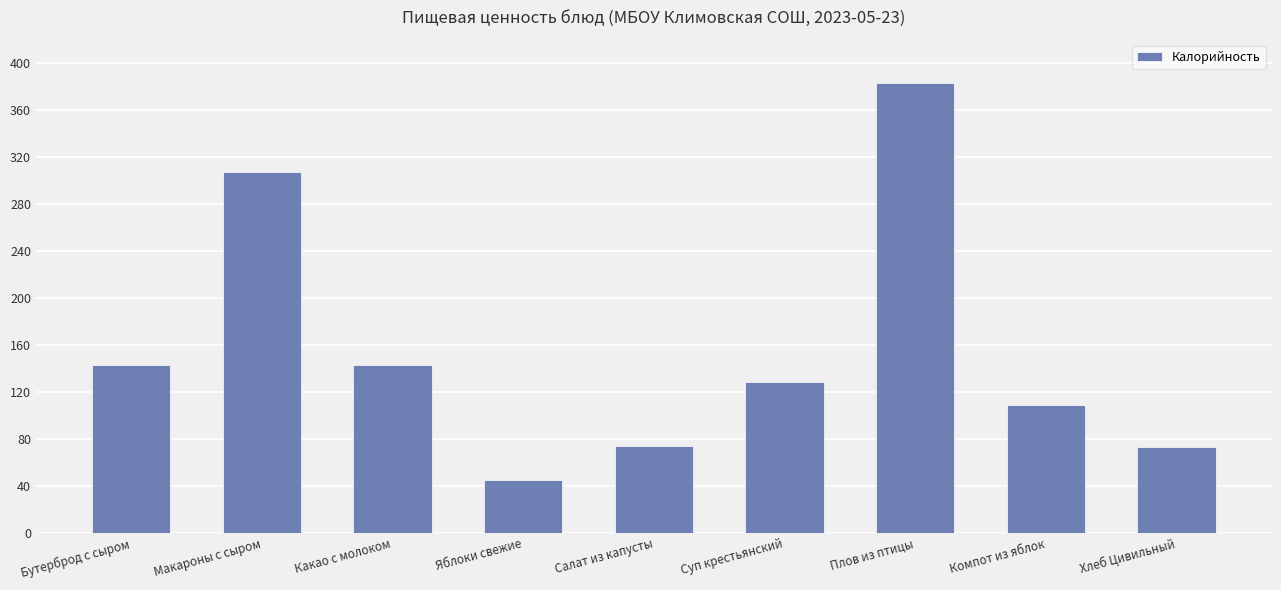

What is the label of the 7th bar from the left?

Плов из птицы